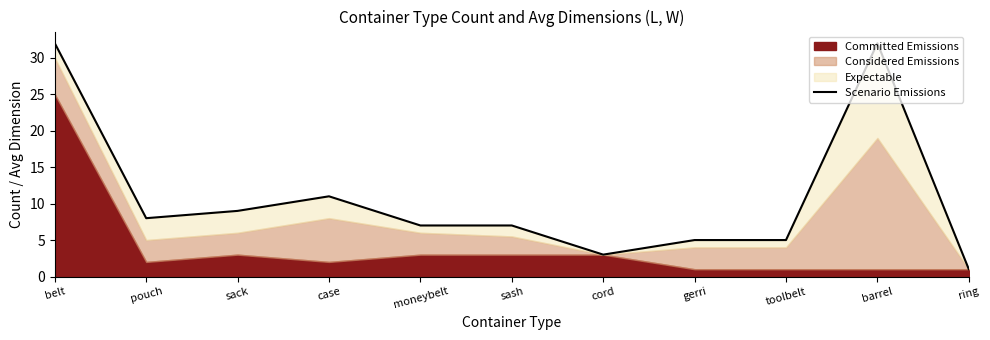

Does the chart display data point markers on the line(s)?

No